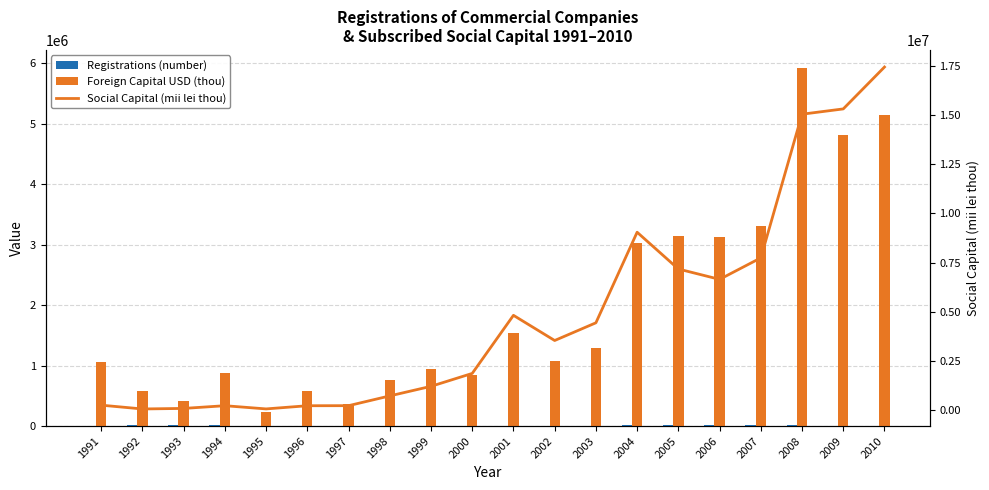

Which category has the lowest value in the Foreign Capital USD (thou) series?

1995